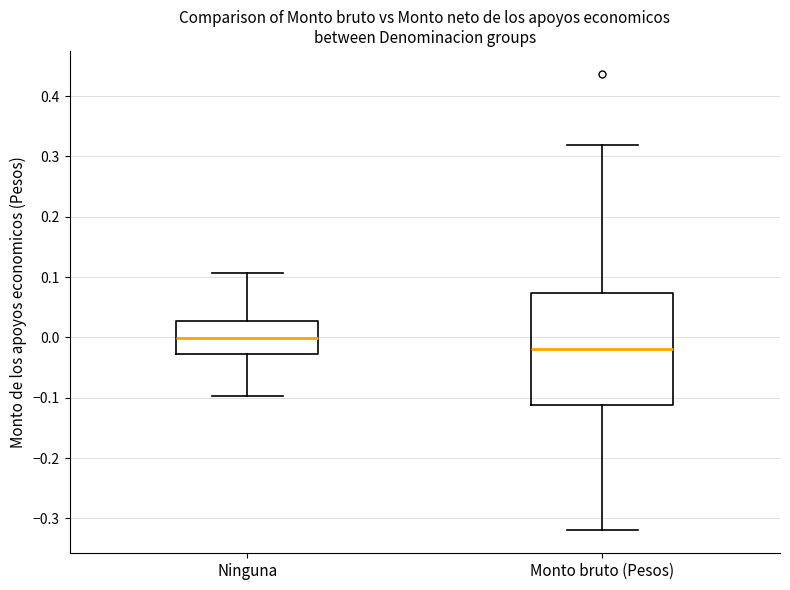

Which box has the highest median line?

Ninguna